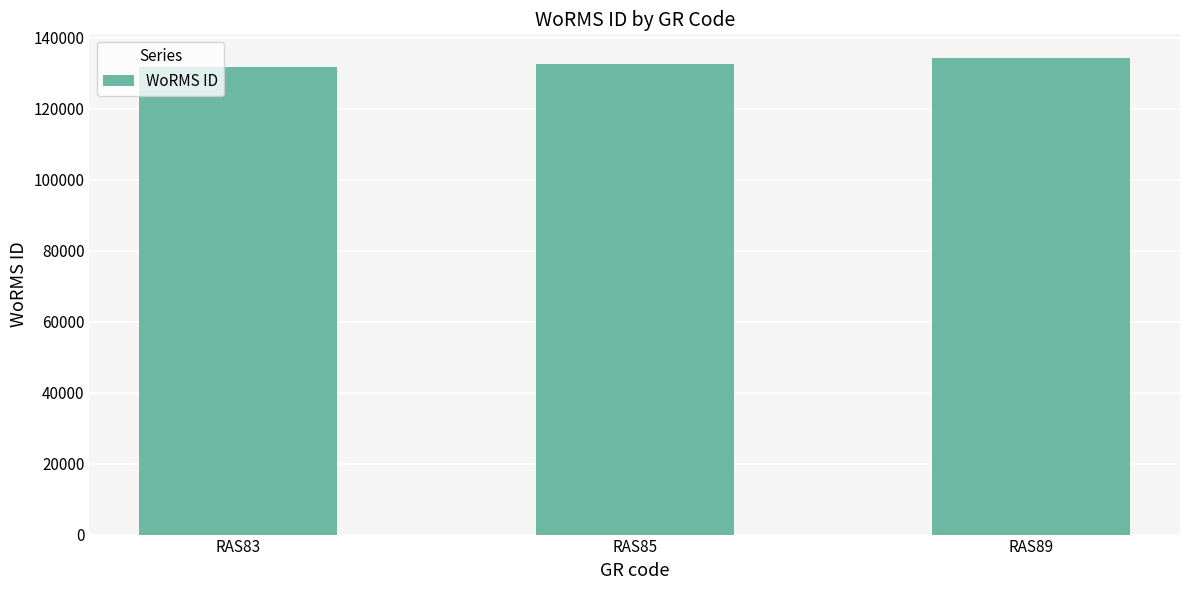

What is the maximum value shown in the chart?

134285